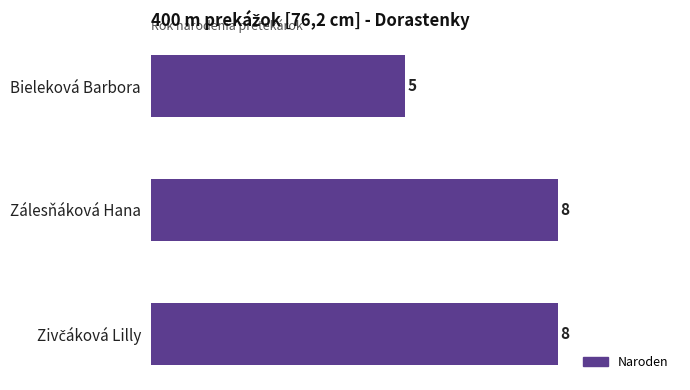

What is the average value?

7